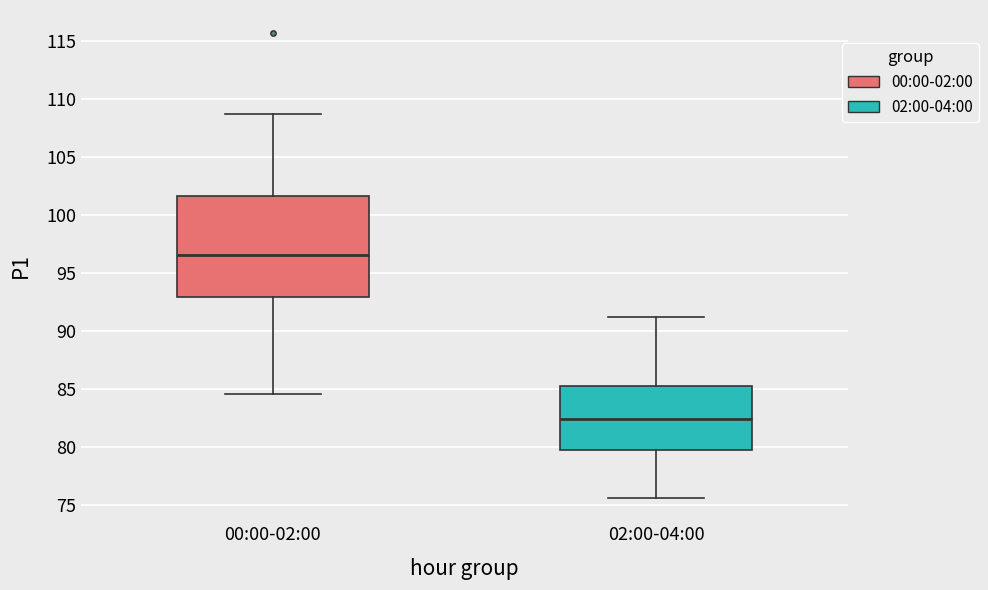

Where does the lower whisker of the box for 00:00-02:00 end on the y-axis? The values are not printed on the chart, so give them approximately, as read against the axis.

84.5